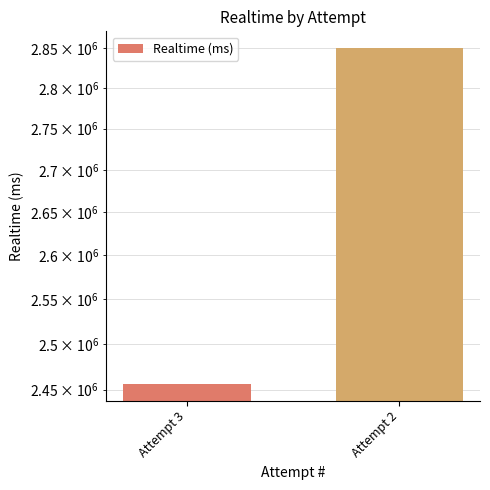

The value at Attempt 2 is 654214. True or false?

False